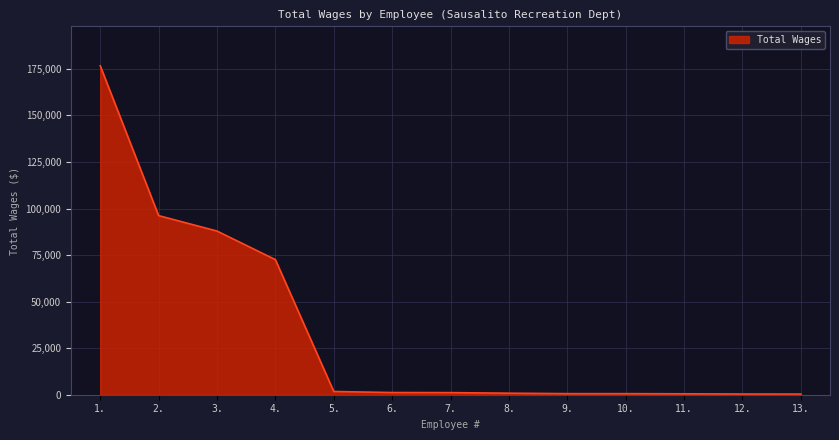

The value at 1. is 243725. True or false?

False